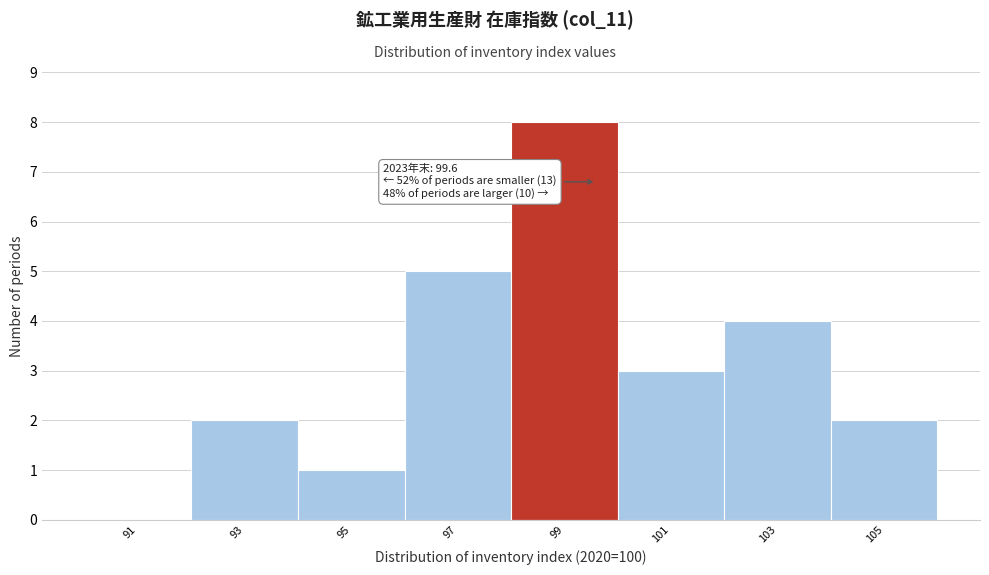

Which range on the x-axis has the tallest bar?

98 to 100